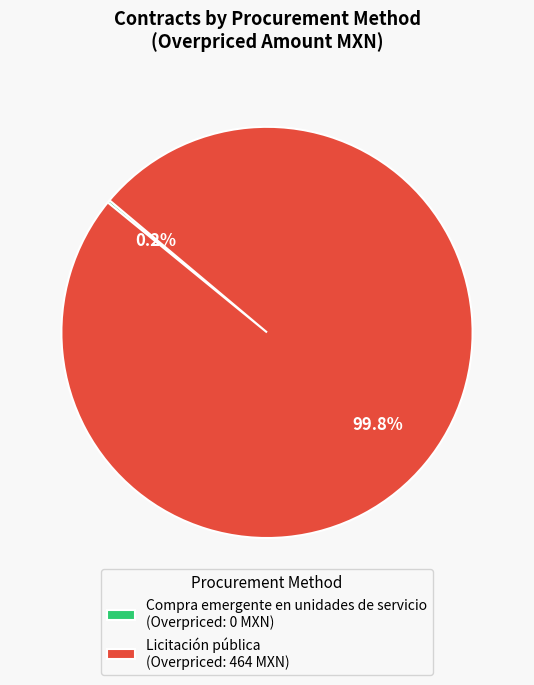

Which slice is the largest?

Licitación pública